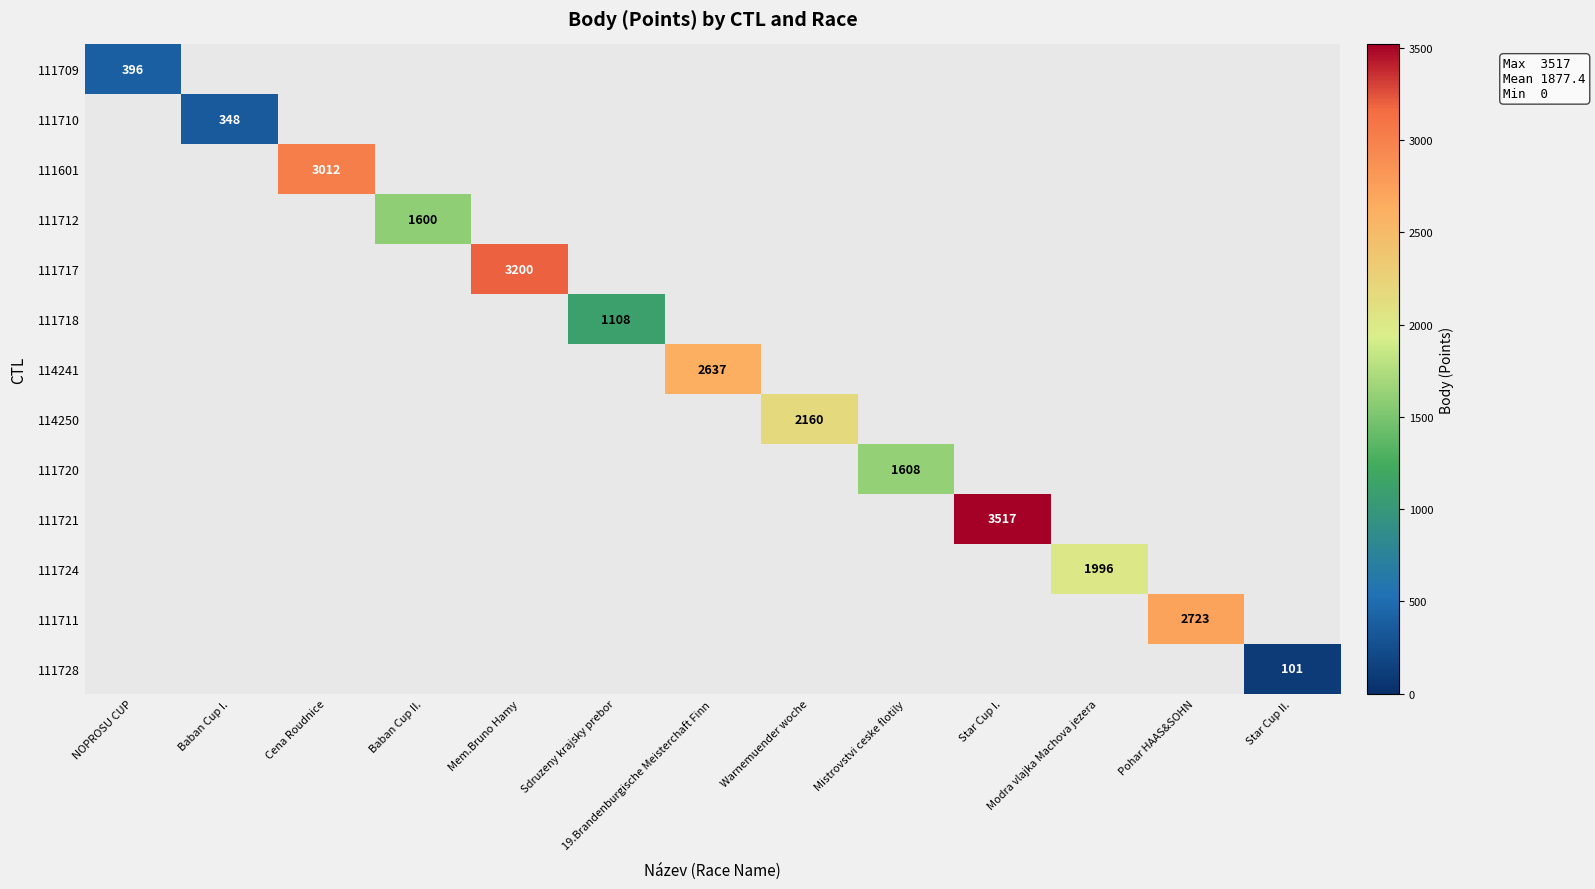

What is the greatest value displayed?

3517.0